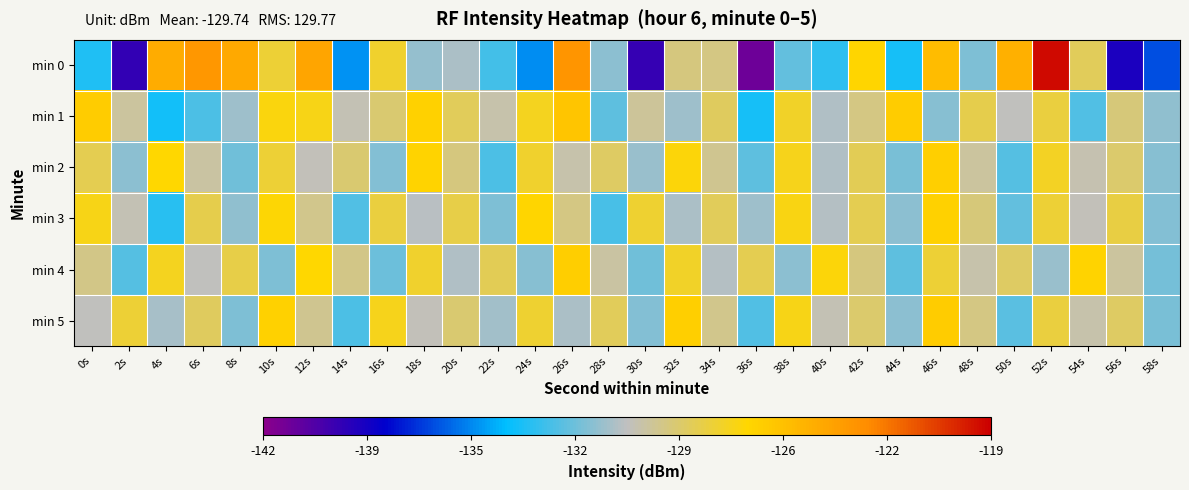

Reading right to left, extract all data points from this chart.

min 0: 58s=-136.5	56s=-138.9	54s=-128.5	52s=-119.3	50s=-124.7	48s=-131.8	46s=-125.3	44s=-133.8	42s=-126.6	40s=-133.4	38s=-132.4	36s=-141.1	34s=-129.3	32s=-129.2	30s=-139.6	28s=-131.5	26s=-123.4	24s=-135.3	22s=-133.0	20s=-130.9	18s=-131.3	16s=-127.6	14s=-135.2	12s=-124.2	10s=-127.8	8s=-124.3	6s=-123.4	4s=-124.5	2s=-139.6	0s=-133.7
min 1: 58s=-131.4	56s=-129.1	54s=-132.7	52s=-127.9	50s=-130.5	48s=-128.2	46s=-131.6	44s=-126.1	42s=-129.3	40s=-130.8	38s=-127.5	36s=-133.9	34s=-128.6	32s=-131.2	30s=-129.7	28s=-132.4	26s=-125.8	24s=-127.3	22s=-130.1	20s=-128.5	18s=-126.5	16s=-128.9	14s=-130.3	12s=-127.1	10s=-127.0	8s=-131.2	6s=-132.8	4s=-133.9	2s=-129.8	0s=-126.1
min 2: 58s=-131.6	56s=-128.8	54s=-130.2	52s=-127.4	50s=-132.6	48s=-129.8	46s=-126.3	44s=-131.9	42s=-128.4	40s=-130.8	38s=-127.2	36s=-132.4	34s=-129.6	32s=-126.9	30s=-131.3	28s=-128.7	26s=-130.1	24s=-127.6	22s=-132.8	20s=-129.2	18s=-126.5	16s=-131.7	14s=-128.9	12s=-130.4	10s=-127.8	8s=-132.1	6s=-129.9	4s=-126.7	2s=-131.5	0s=-128.3
min 3: 58s=-131.7	56s=-128.0	54s=-130.4	52s=-127.8	50s=-132.3	48s=-129.1	46s=-126.4	44s=-131.5	42s=-128.3	40s=-130.7	38s=-127.0	36s=-131.2	34s=-128.5	32s=-130.9	30s=-127.7	28s=-132.9	26s=-129.3	24s=-126.6	22s=-131.8	20s=-128.1	18s=-130.6	16s=-127.9	14s=-132.7	12s=-129.5	10s=-126.8	8s=-131.4	6s=-128.2	4s=-133.5	2s=-130.3	0s=-127.1
min 4: 58s=-132.0	56s=-129.8	54s=-126.5	52s=-131.3	50s=-128.7	48s=-130.1	46s=-127.8	44s=-132.4	42s=-129.2	40s=-126.9	38s=-131.5	36s=-128.3	34s=-130.7	32s=-127.5	30s=-132.1	28s=-129.9	26s=-126.2	24s=-131.6	22s=-128.4	20s=-130.8	18s=-127.6	16s=-132.2	14s=-129.4	12s=-126.7	10s=-131.8	8s=-128.1	6s=-130.5	4s=-127.3	2s=-132.6	0s=-129.4
min 5: 58s=-131.9	56s=-128.7	54s=-130.1	52s=-127.9	50s=-132.5	48s=-129.3	46s=-126.1	44s=-131.5	42s=-128.8	40s=-130.3	38s=-127.1	36s=-132.7	34s=-129.5	32s=-126.3	30s=-131.7	28s=-128.5	26s=-130.9	24s=-127.7	22s=-131.1	20s=-128.9	18s=-130.4	16s=-127.2	14s=-132.8	12s=-129.6	10s=-126.4	8s=-131.8	6s=-128.6	4s=-131.0	2s=-127.8	0s=-130.5